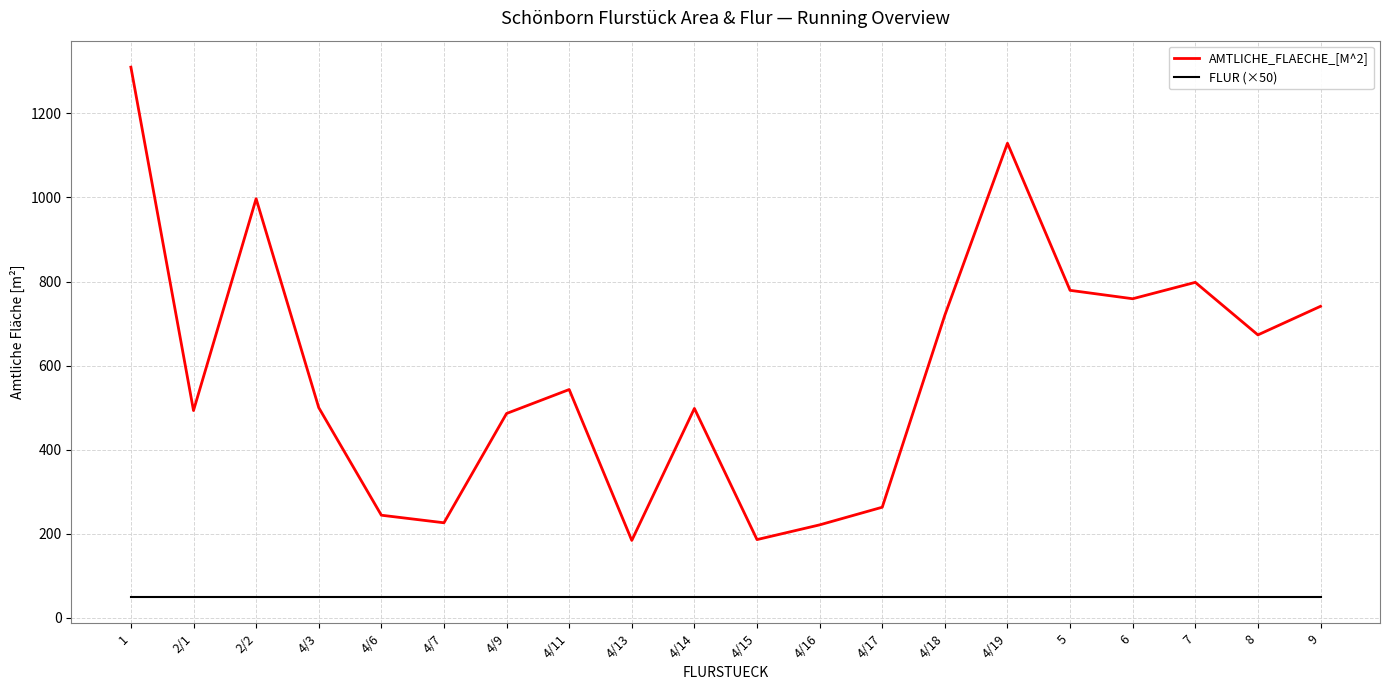

Which series has the largest range (max minus min)?

AMTLICHE_FLAECHE_[M^2]